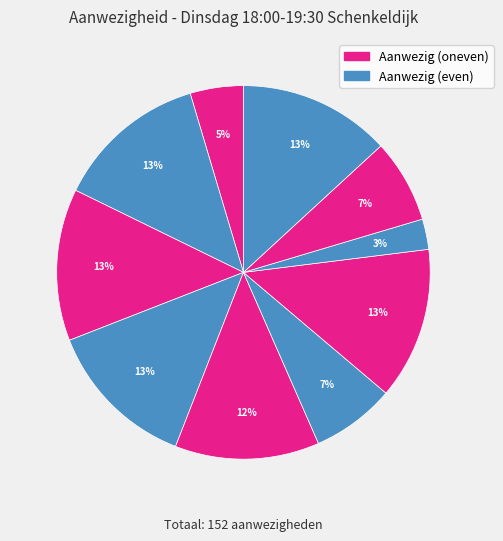

Count the number of slices in the pie.

10